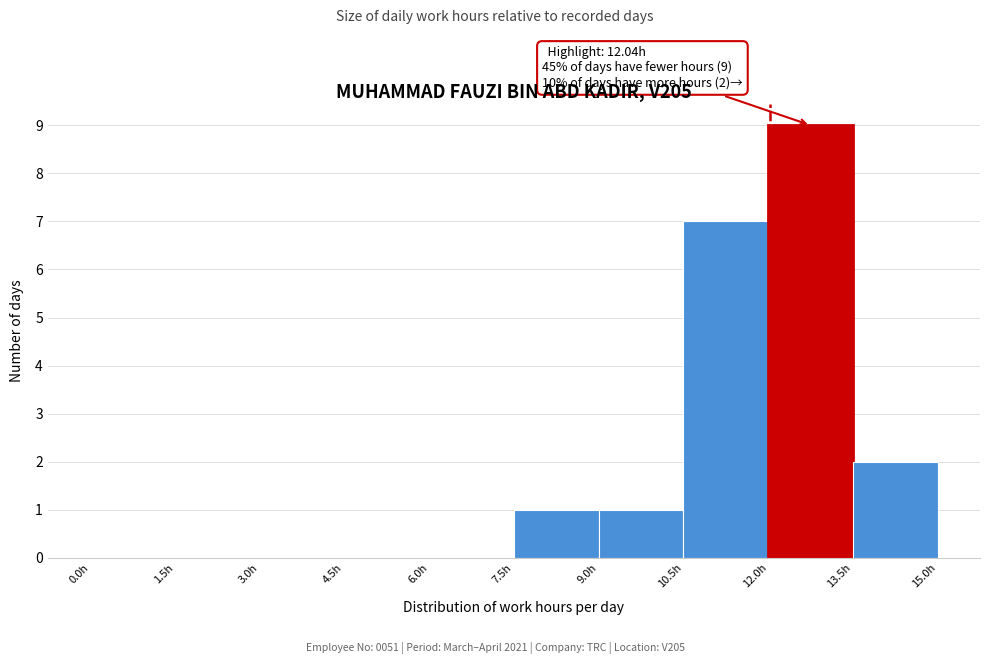

Over which range of the x-axis is the bar tallest?

12.0 to 13.5